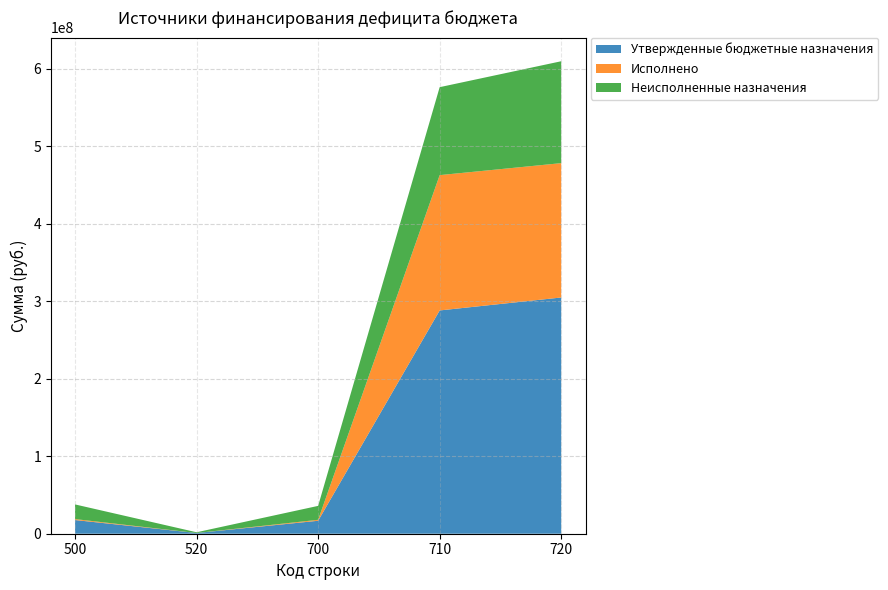

What are all the series names shown in the legend?

Утвержденные бюджетные назначения, Исполнено, Неисполненные назначения